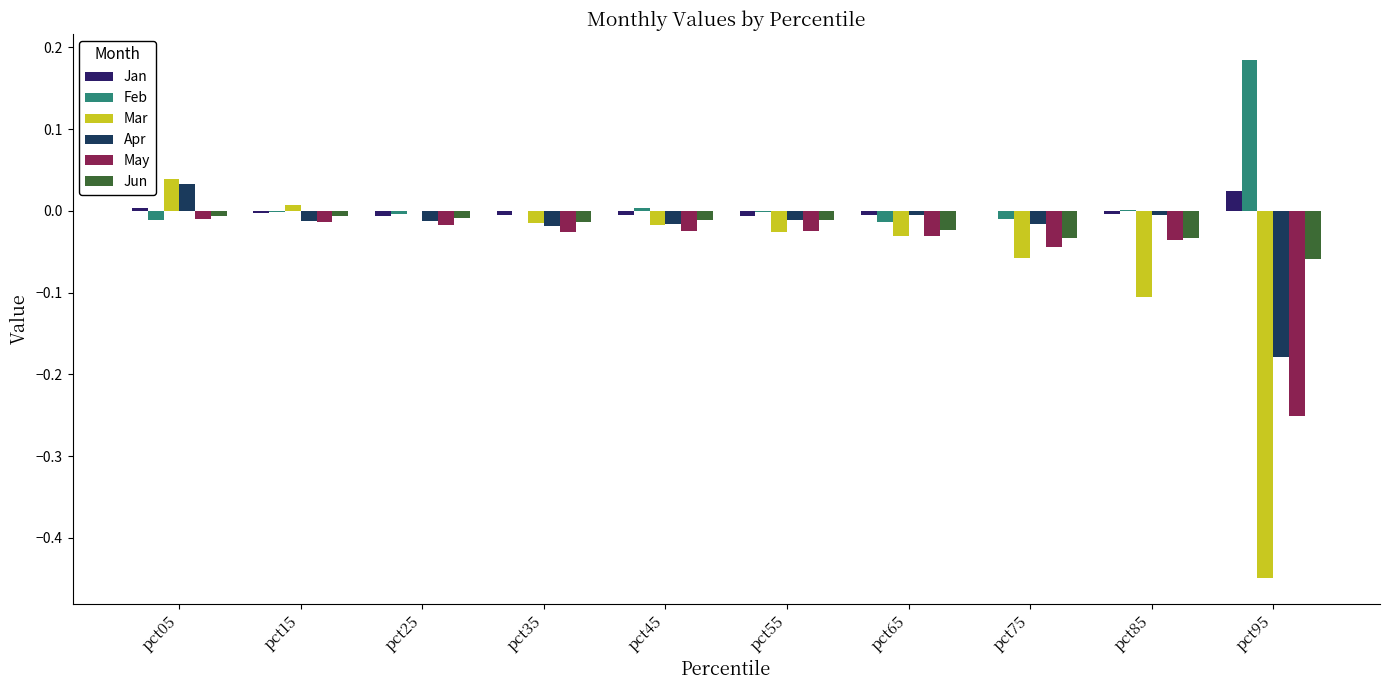

How many series are shown in this chart?

6